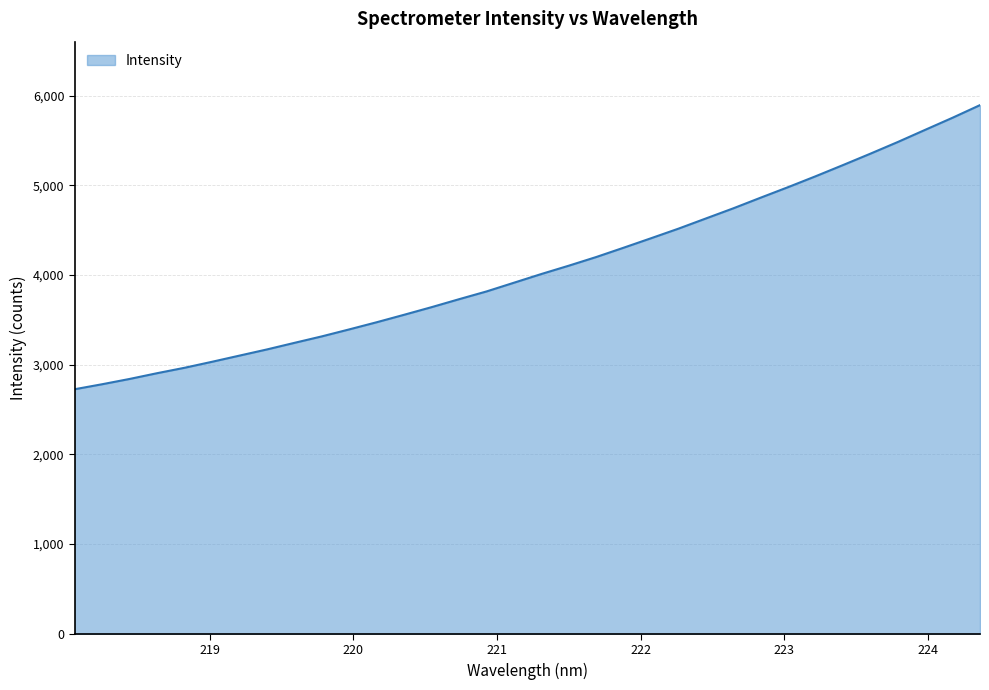

What is the difference between the maximum and minimum values?

3168.3